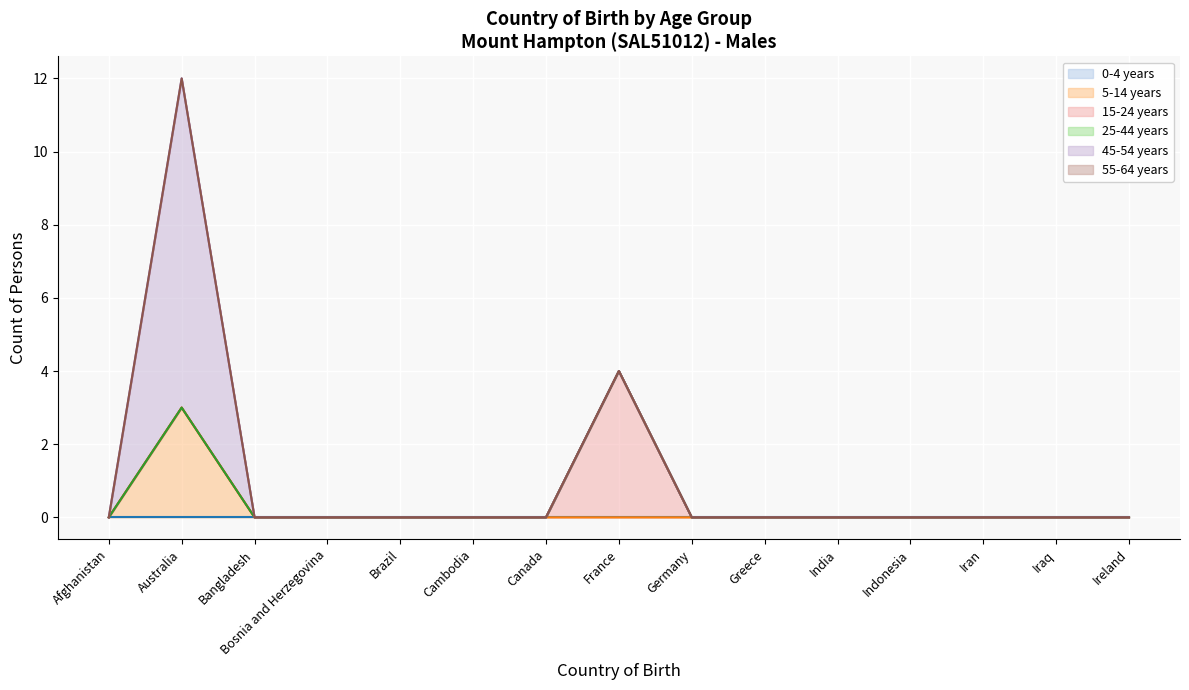

Where is 15-24 years (line) nearest to the value 2?

Australia